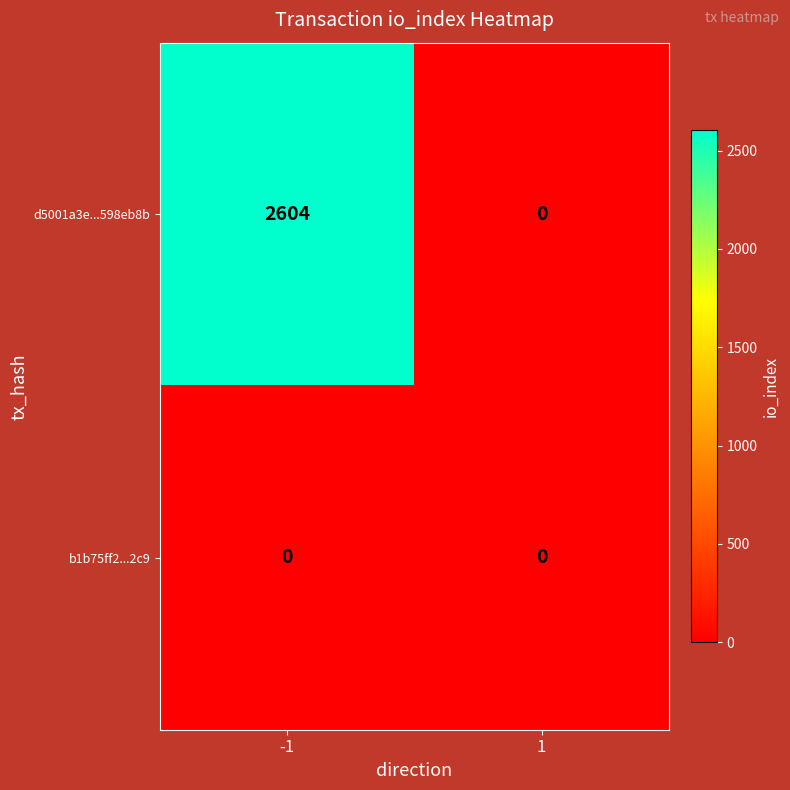

Reading left to right, what are all the values shown in this chart?

d5001a3e...598eb8b: 2604	0
b1b75ff2...2c9: 0	0